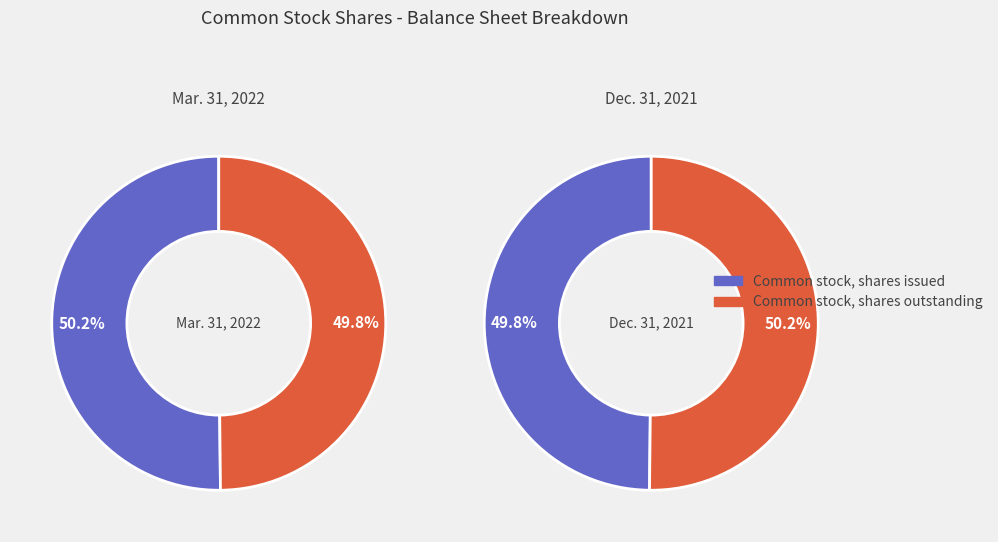

Which series has the widest spread of values?

Mar. 31, 2022